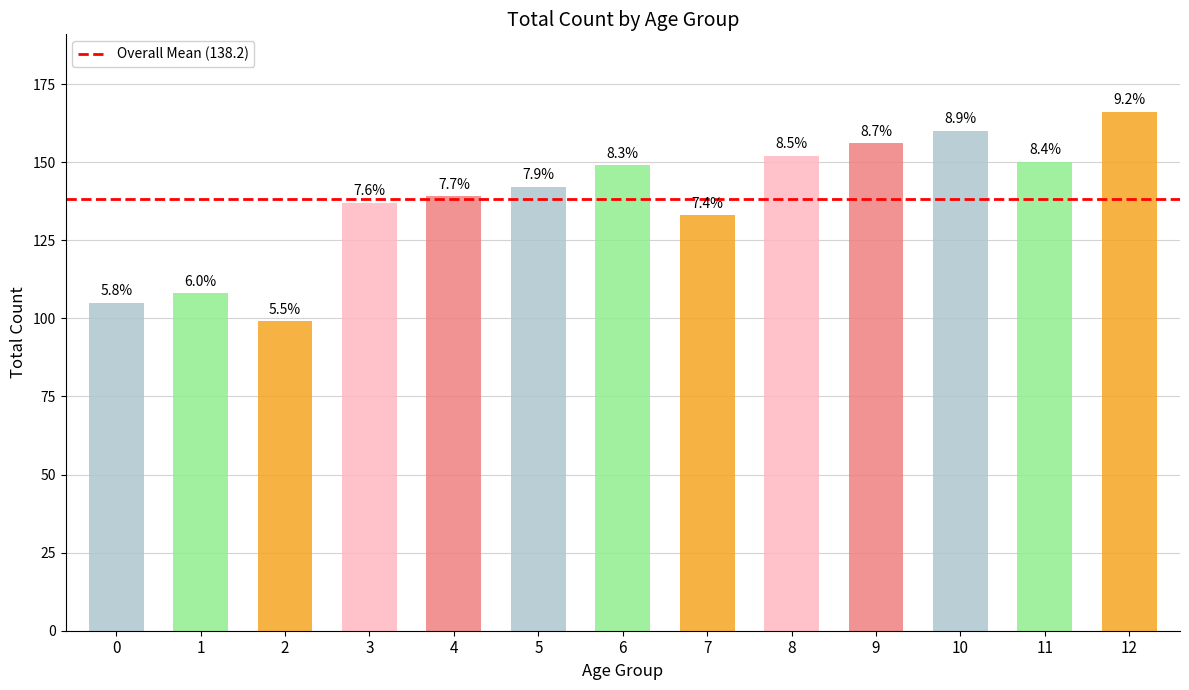

Does the chart contain any negative values?

No